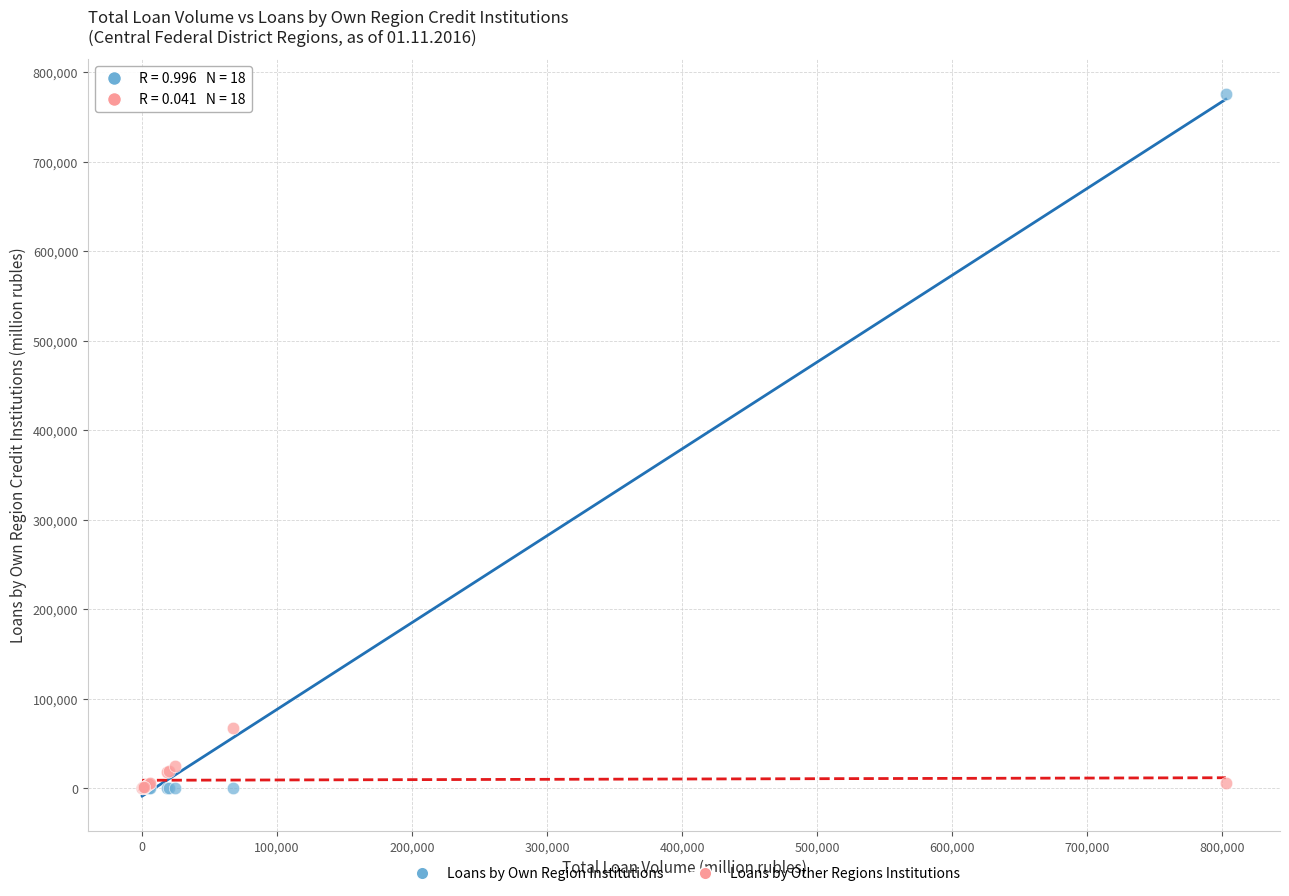

Which series reaches the maximum Y coordinate?

Loans by Own Region Institutions